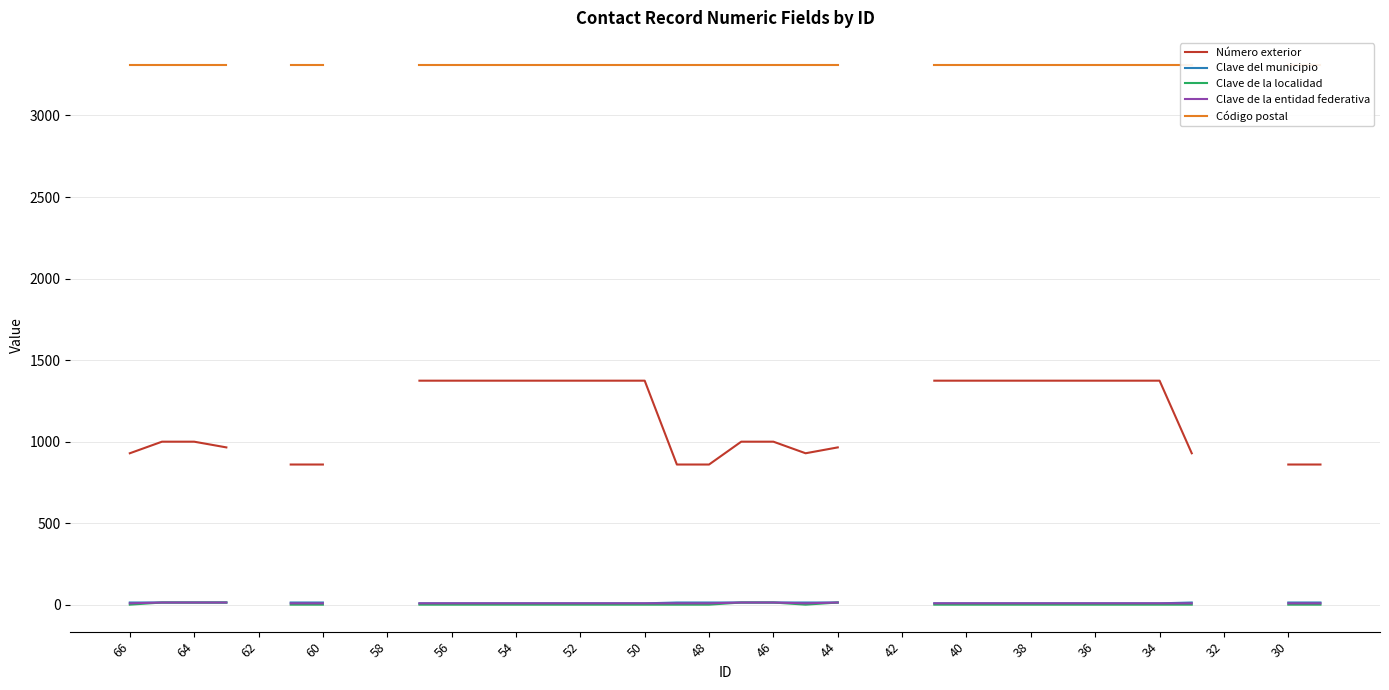

What is the maximum value shown in the chart?

3310.0